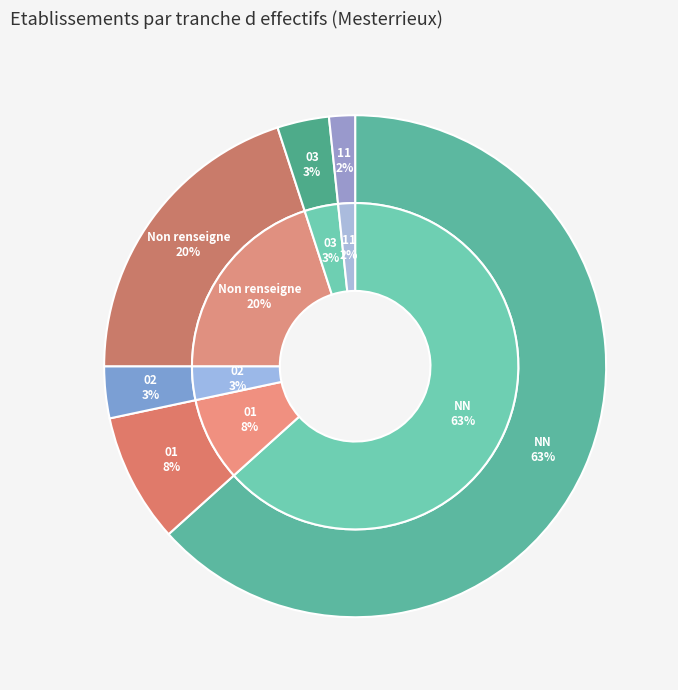

How many slices are in this pie chart?

6